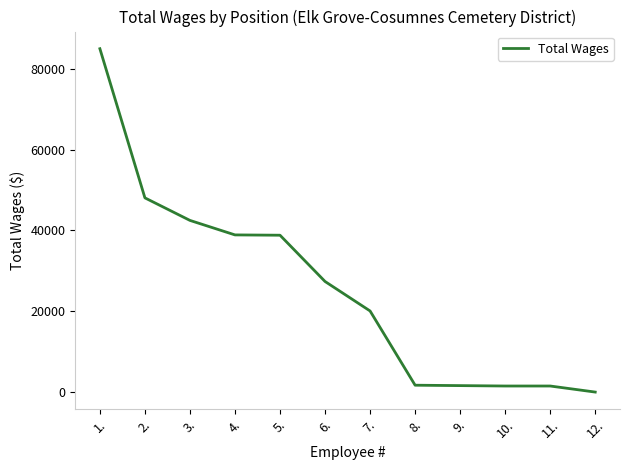

Which label corresponds to the smallest value in the chart?

12.